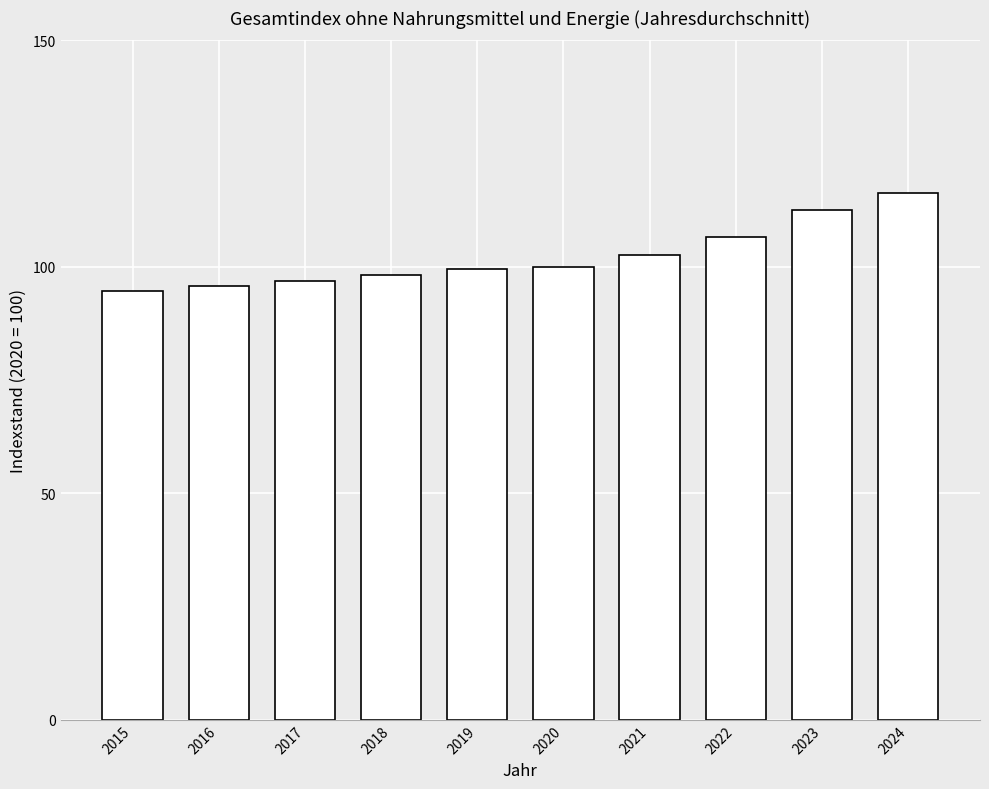

What is the value of the 1st bar from the left?

94.7